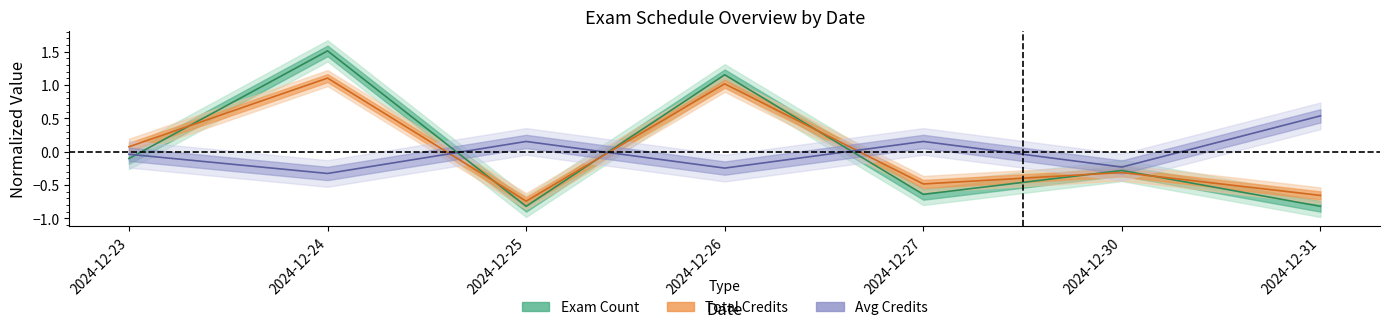

Which category has the lowest value in the avg_credits series?

2024-12-24